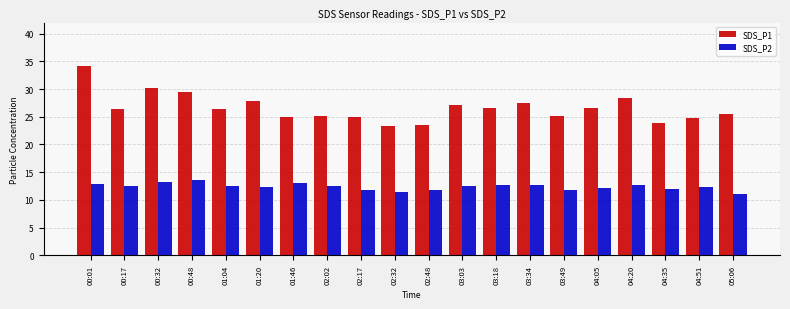

At which category is the sum across all series the highest?

00:01